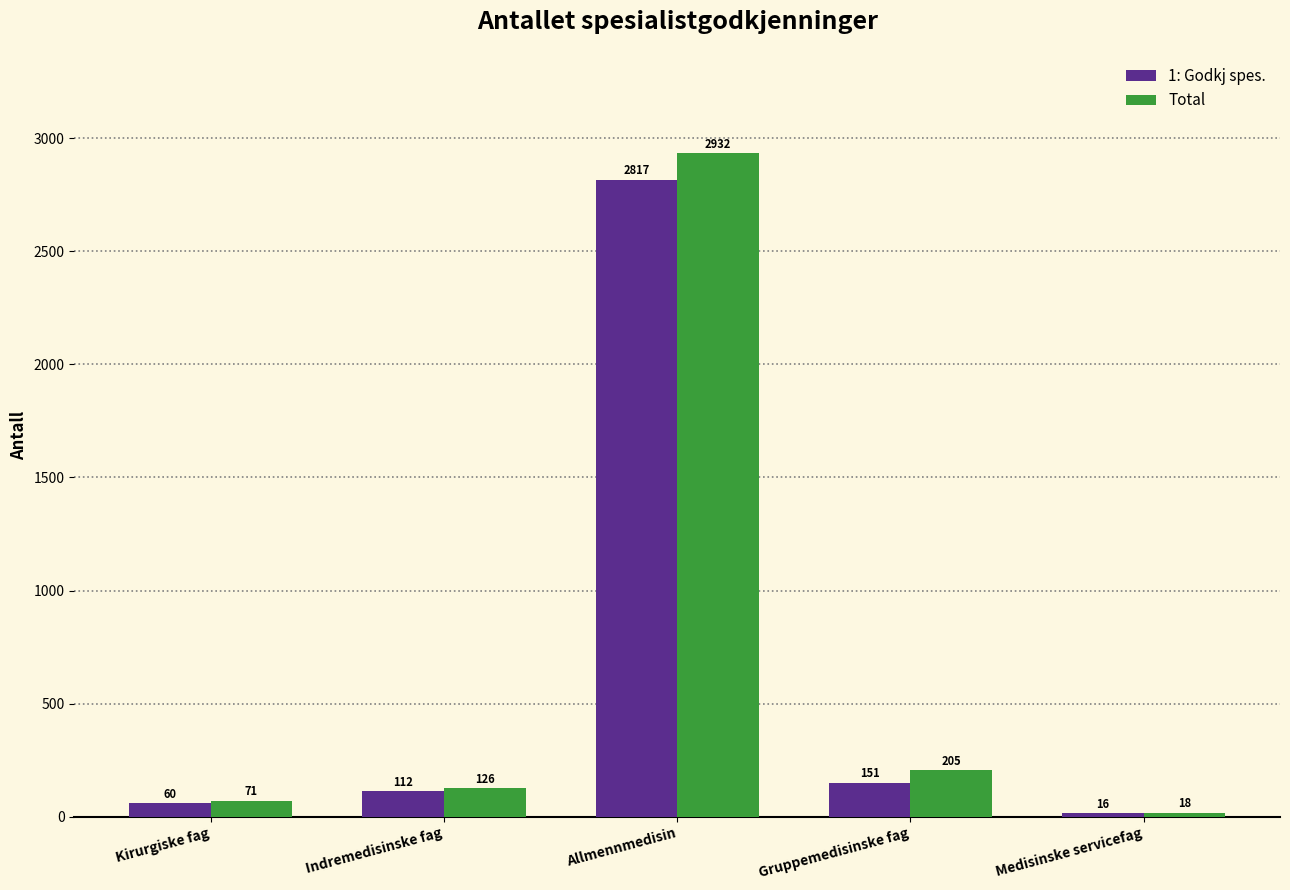

List the series in order of their peak value, lowest first.

1: Godkj spes., Total